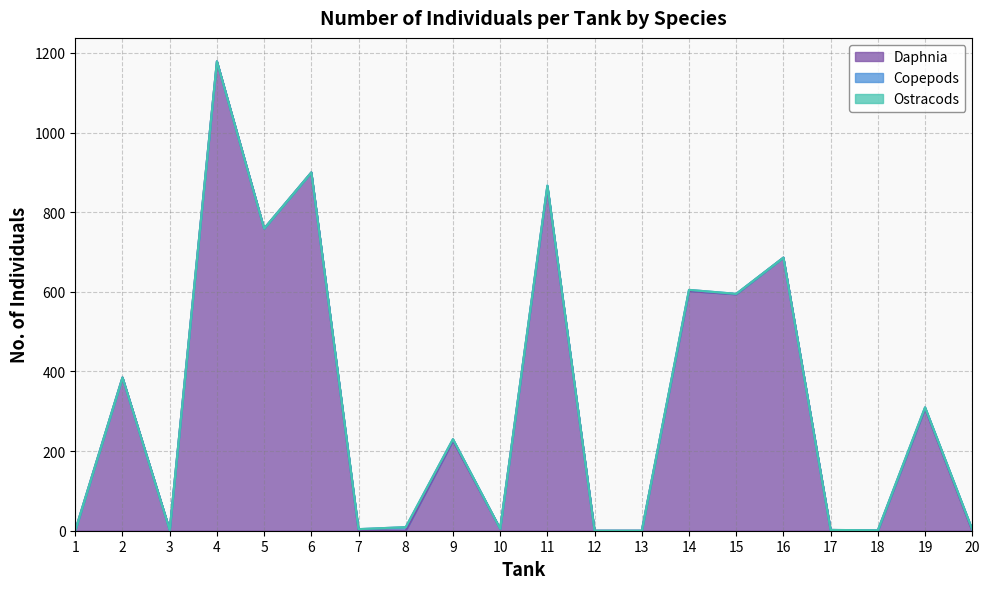

Rank the series at 16 from highest to lowest value.

Daphnia, Copepods, Ostracods